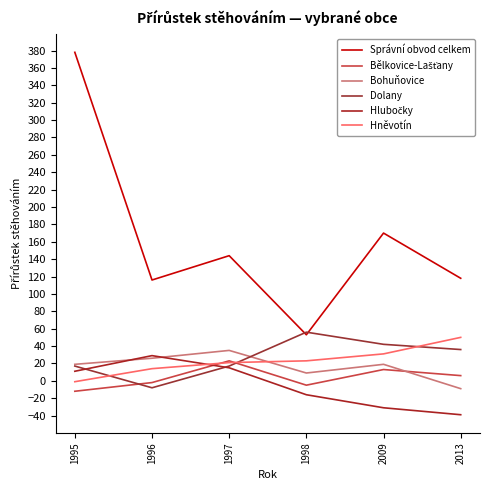

At 1998, list the series in order from smallest to largest.

Hlubočky, Bělkovice-Lašťany, Bohuňovice, Hněvotín, Správní obvod celkem, Dolany